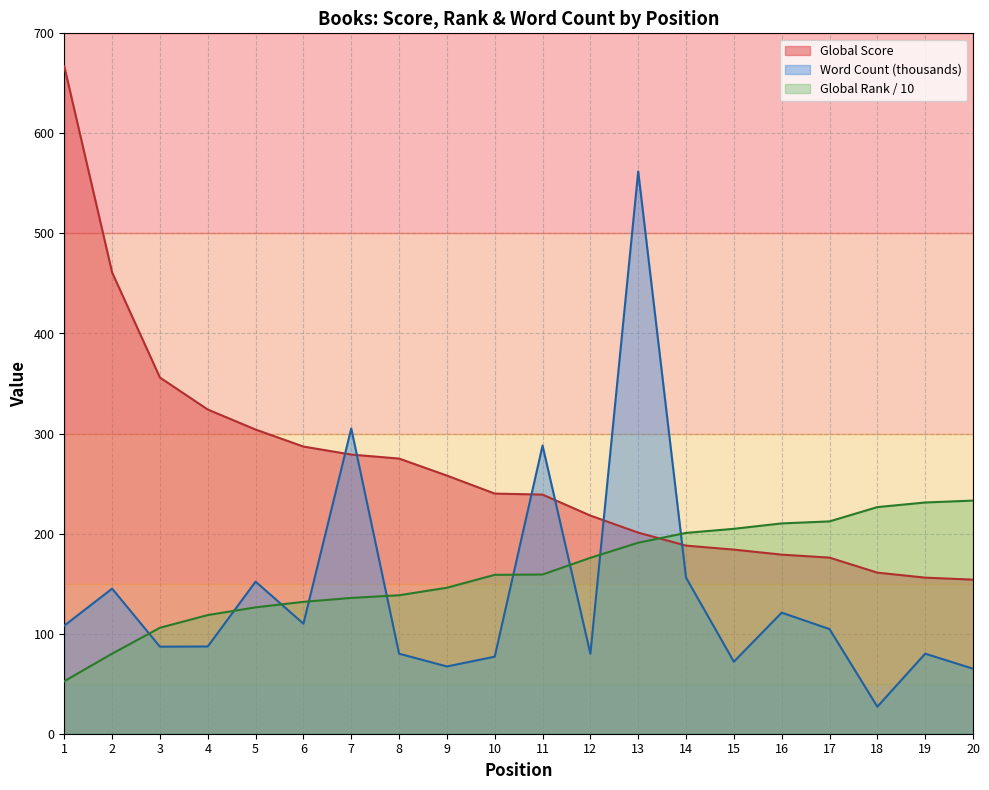

At 17, list the series in order from largest to smallest.

Global Rank / 10, Global Score, Word Count (thousands)